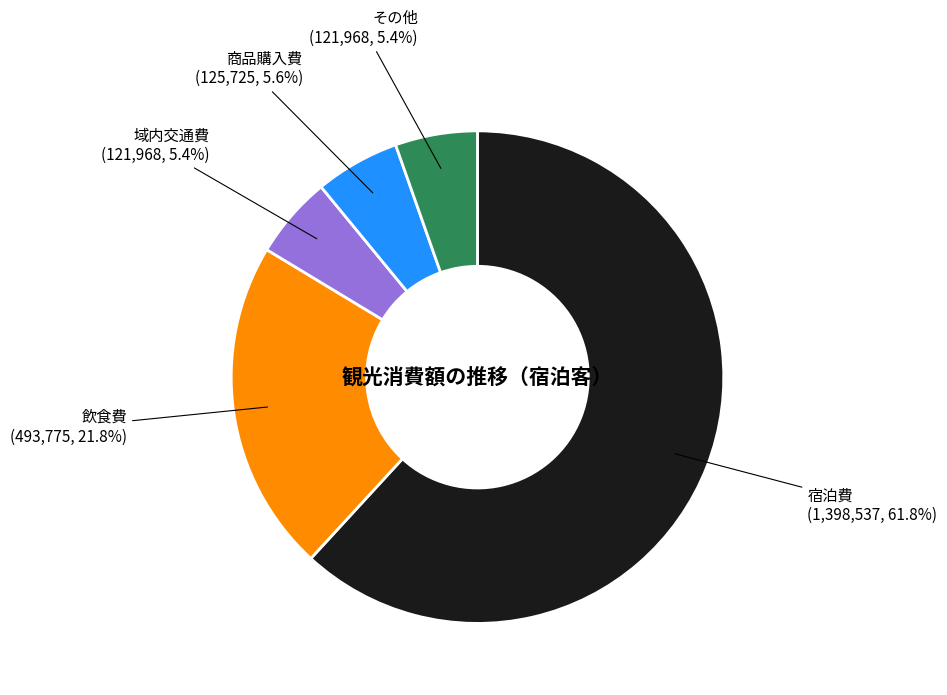

Is there any slice that represents more than half of the pie?

Yes